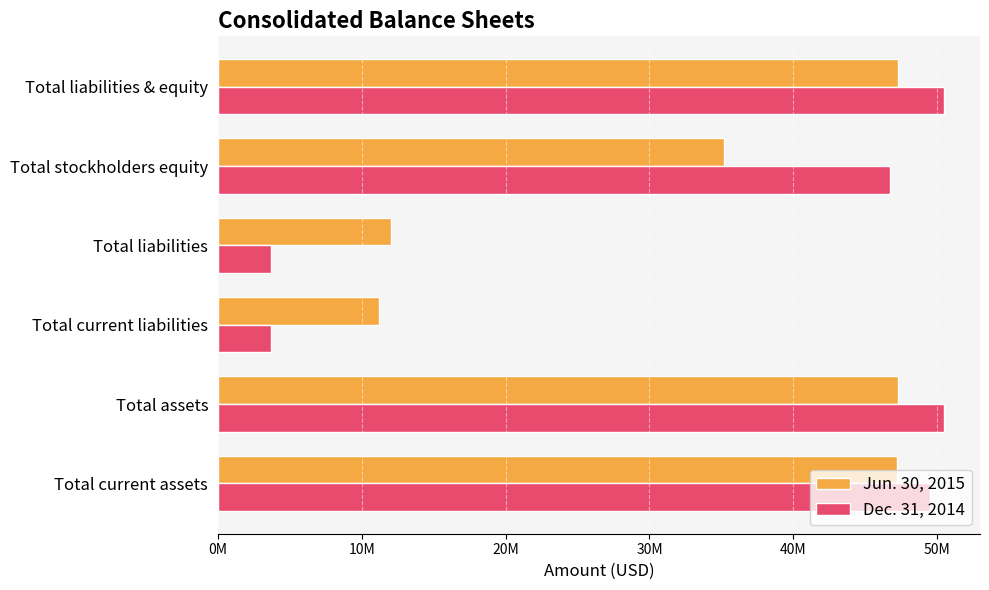

What is the minimum value for Jun. 30, 2015?

11172733